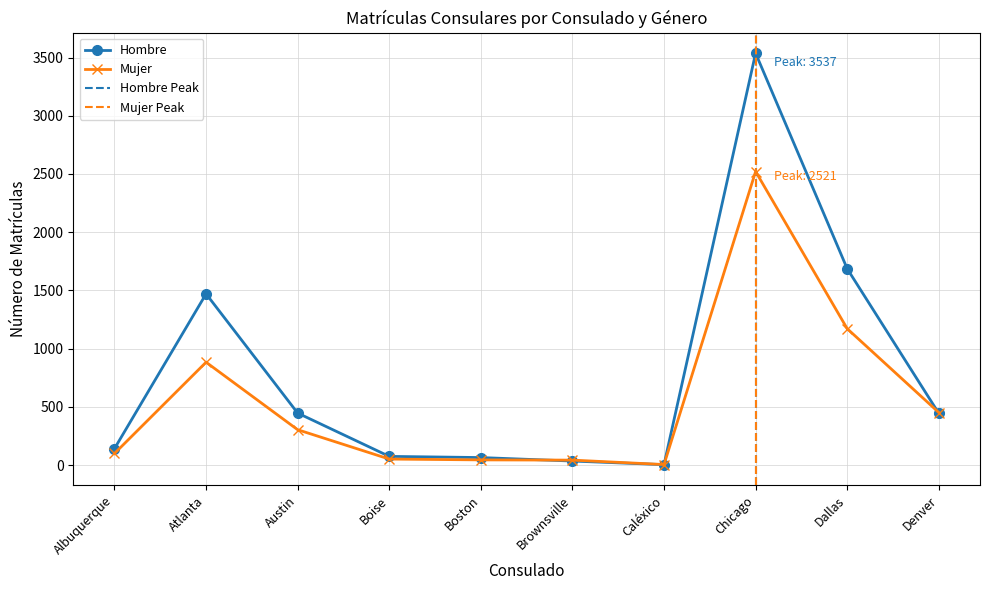

List the series in order of their peak value, highest first.

Hombre, Mujer